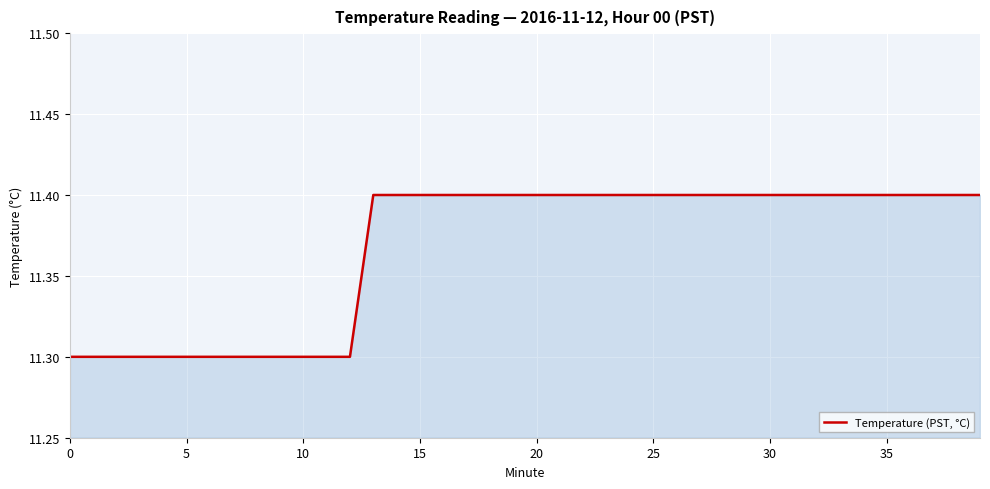

What is the minimum value shown in the chart?

11.3